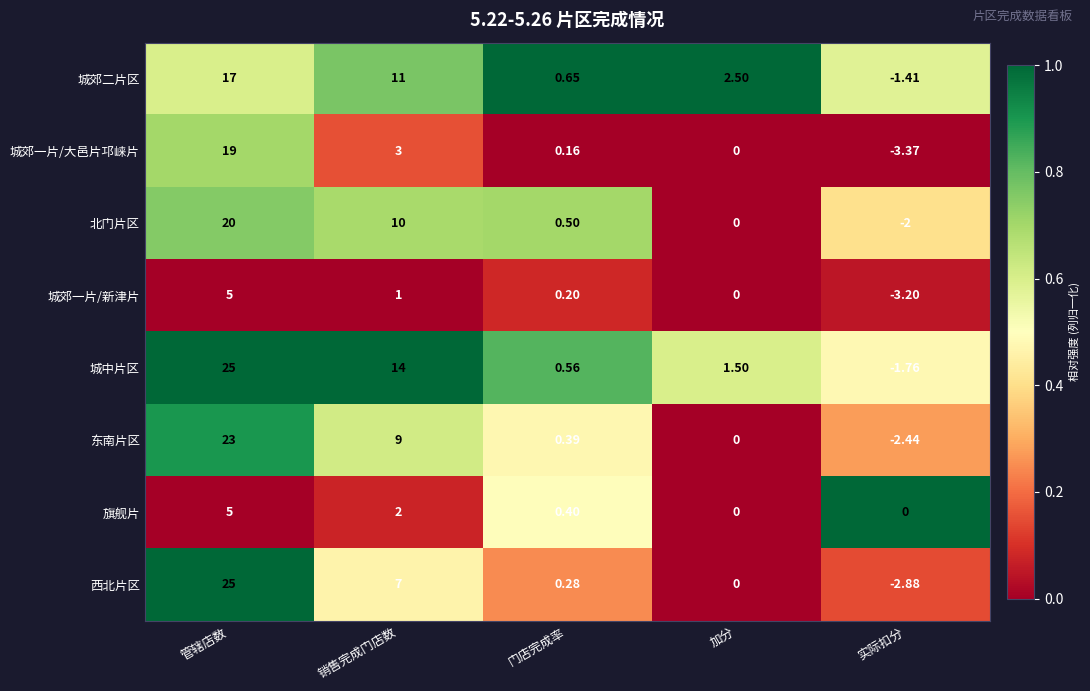

What is the maximum value shown in the chart?

25.0